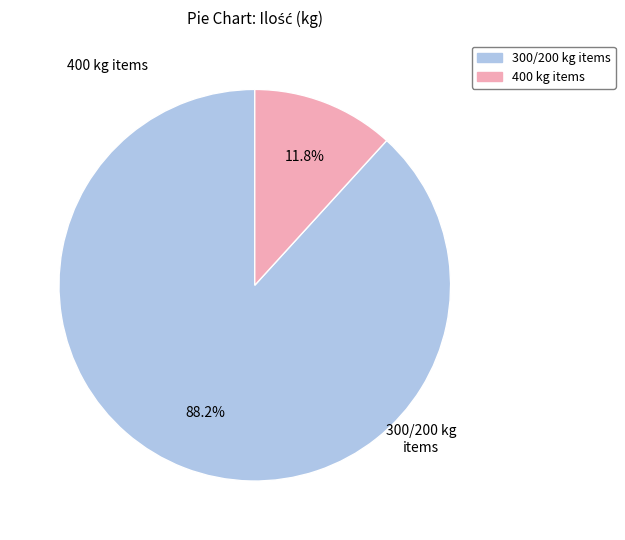

Does 300/200 kg items account for over 50% of the chart?

Yes